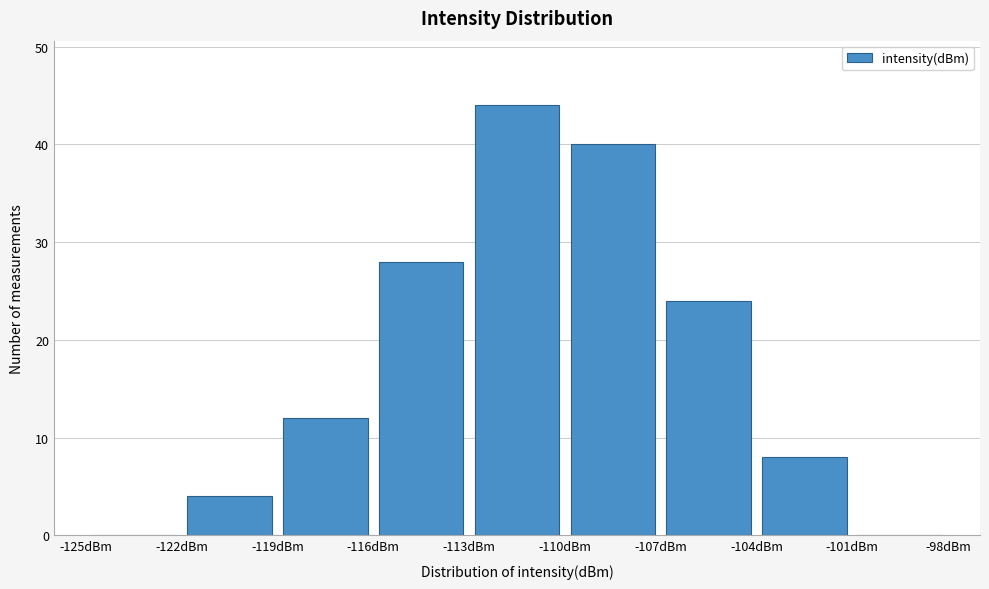

How tall is the bar that spans -107 to -104 on the x-axis? The values are not printed on the chart, so give them approximately, as read against the axis.

24